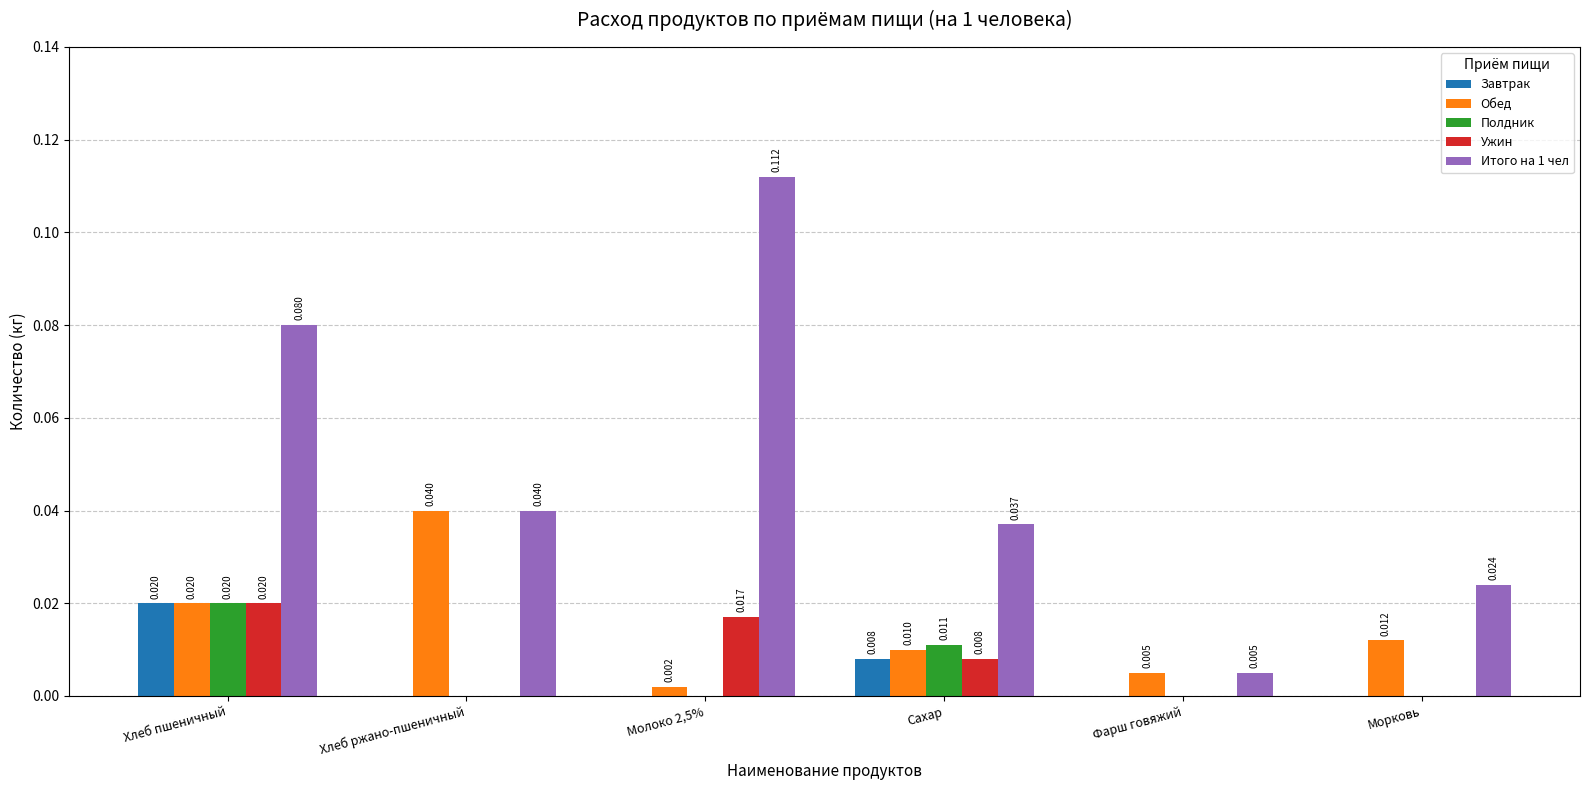

At which category is the sum across all series the highest?

Хлеб пшеничный